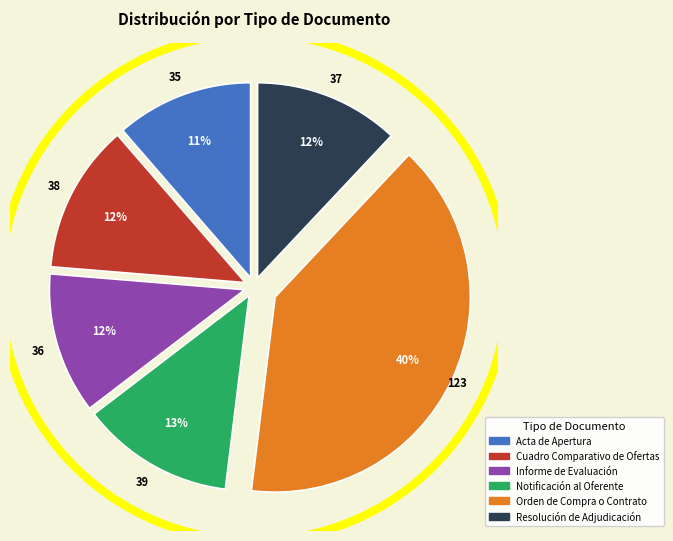

Combined, do Cuadro Comparativo de Ofertas and Orden de Compra o Contrato account for over 50%?

Yes